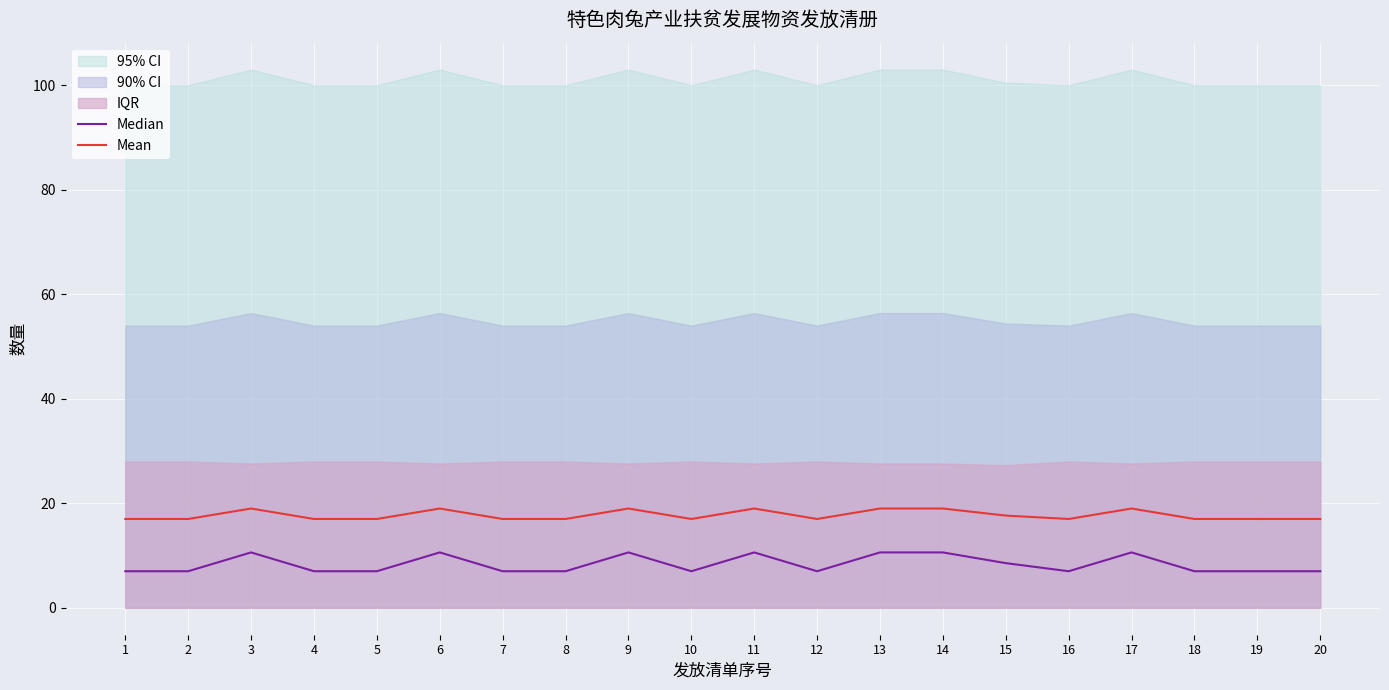

Rank the categories by Mean value from lowest to highest.

1, 2, 4, 5, 7, 8, 10, 12, 16, 18, 19, 20, 15, 3, 6, 9, 11, 13, 14, 17